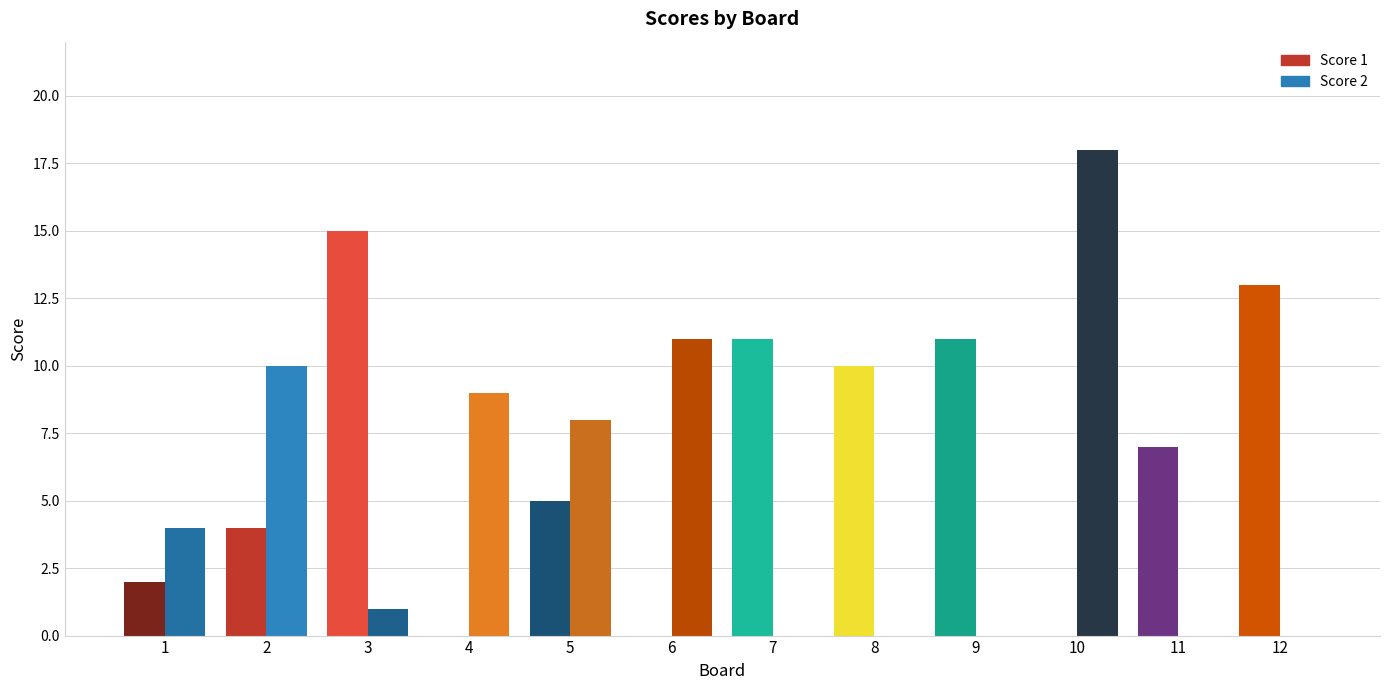

What is the highest value of the Score 2 series?

18